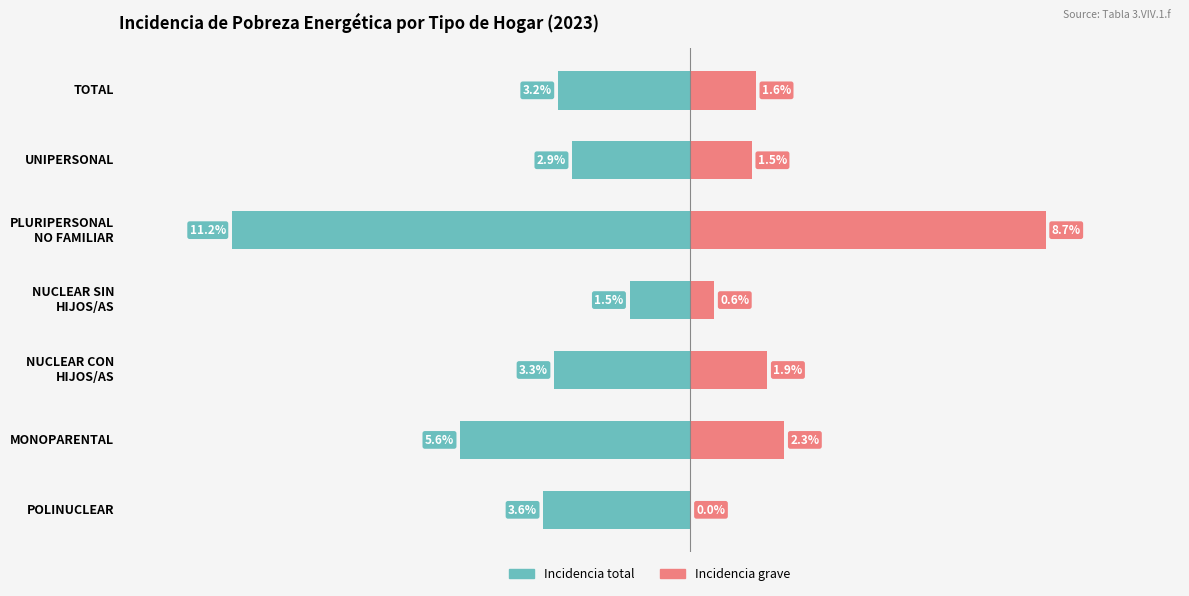

What is the average value of the Incidencia grave series?

2.4